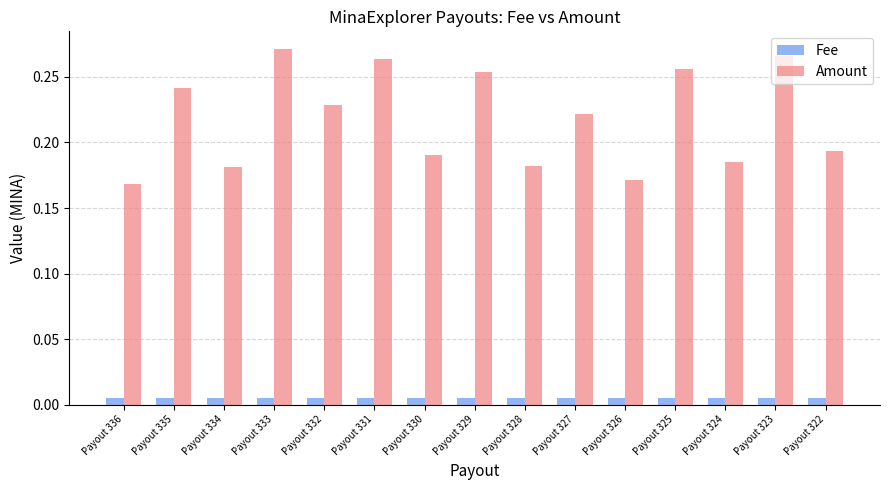

Is it true that Amount equals 0.3 at Payout 330?

False